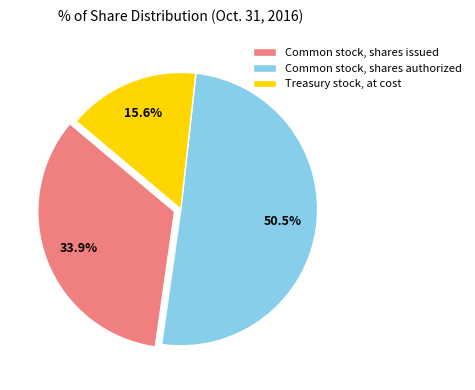

Combined, what portion of the pie is Common stock, shares issued and Common stock, shares authorized?

84.4%